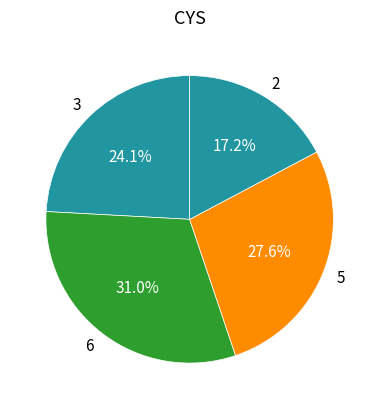

Do 6 and 2 together represent more than half of the pie?

No